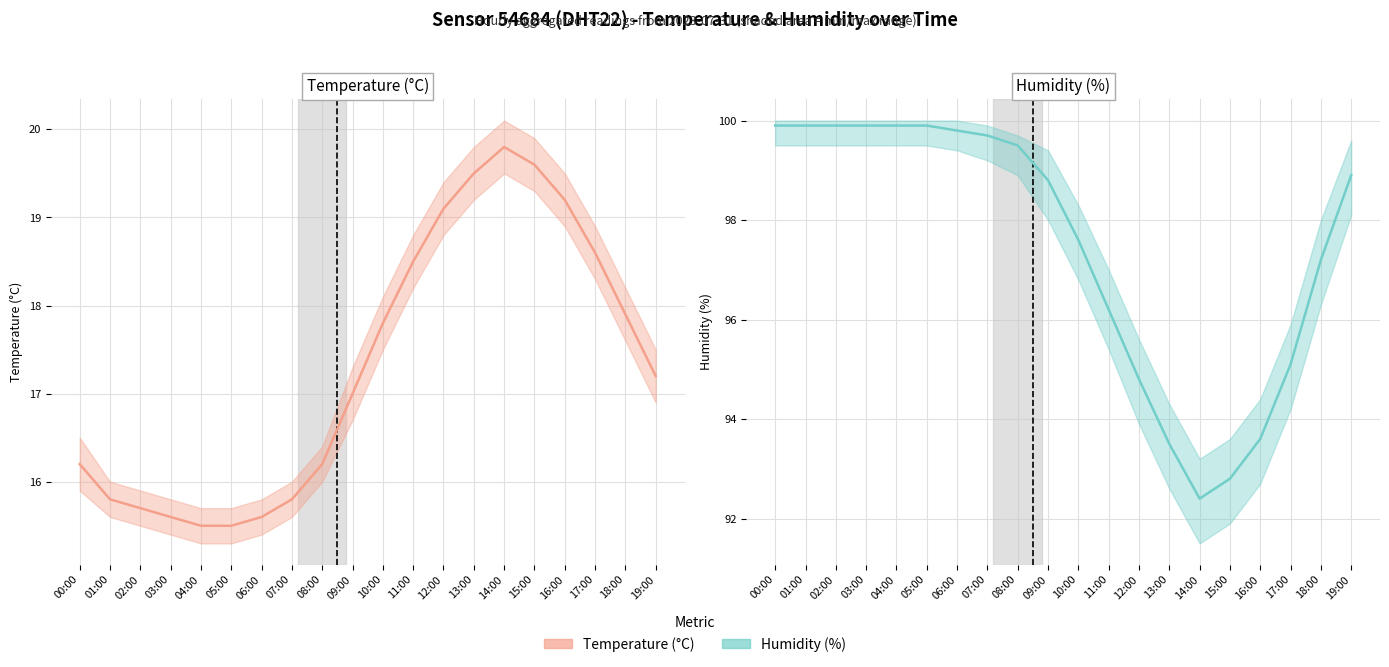

Is it true that Temperature (°C) equals 15.6 at 06:00?

True